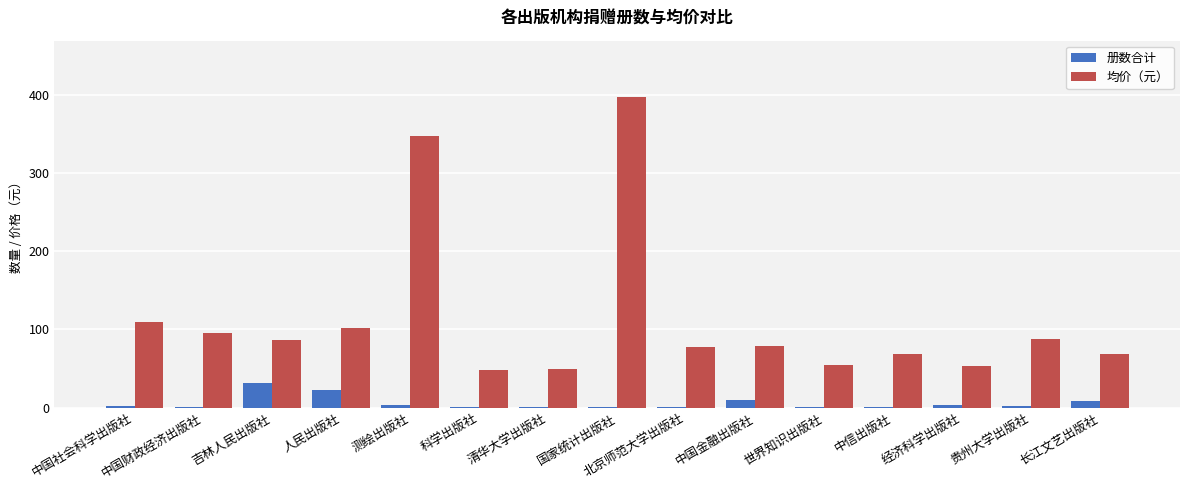

Read the 册数合计 value at 吉林人民出版社.

32.0